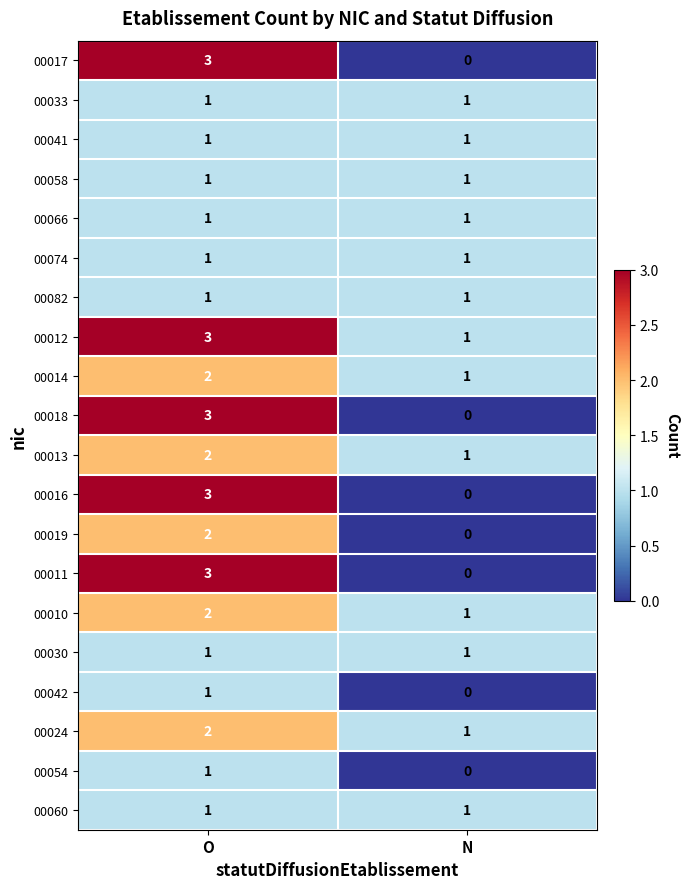

At which category is the sum across all series the highest?

O